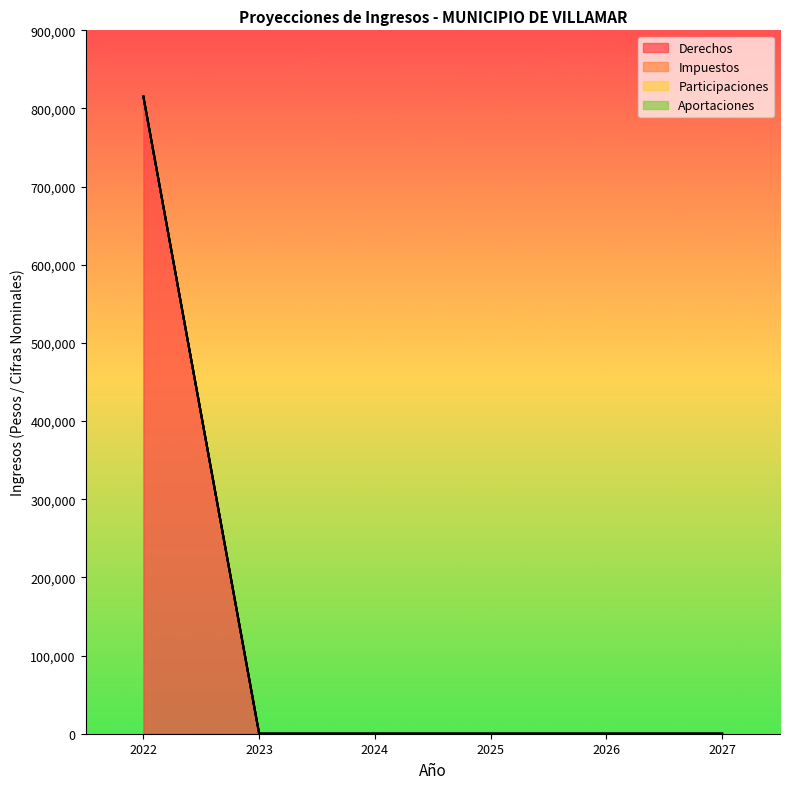

Reading left to right, transcribe all the data shown in this chart.

Derechos: 2022=815210	2023=0	2024=0	2025=0	2026=0	2027=0
Impuestos: 2022=0	2023=0	2024=0	2025=0	2026=0	2027=0
Participaciones: 2022=0	2023=0	2024=0	2025=0	2026=0	2027=0
Aportaciones: 2022=0	2023=0	2024=0	2025=0	2026=0	2027=0